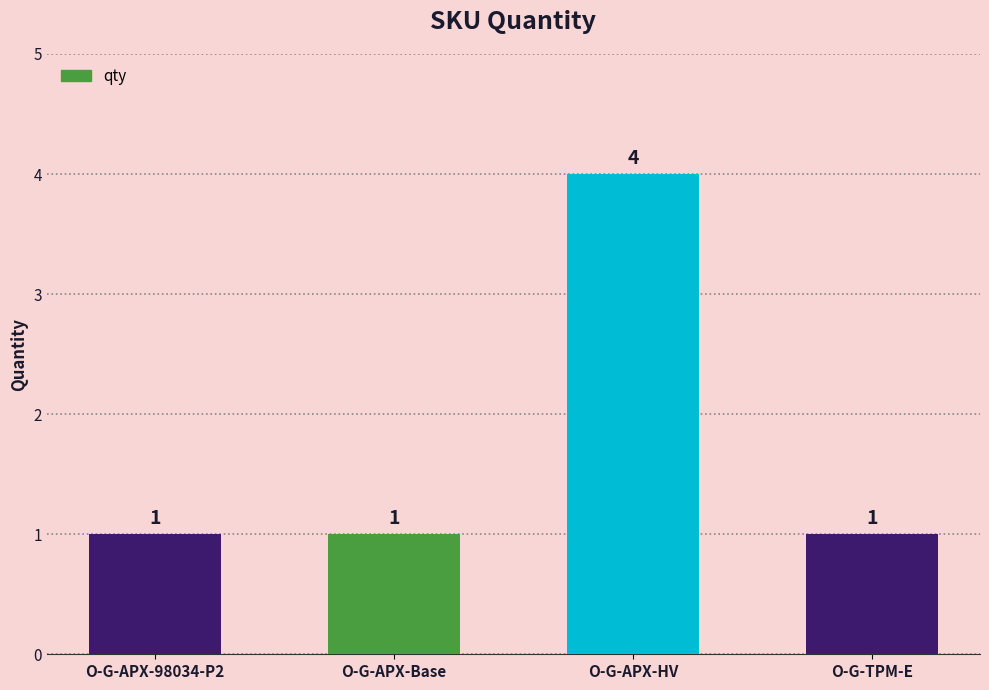

What is the maximum value shown in the chart?

4